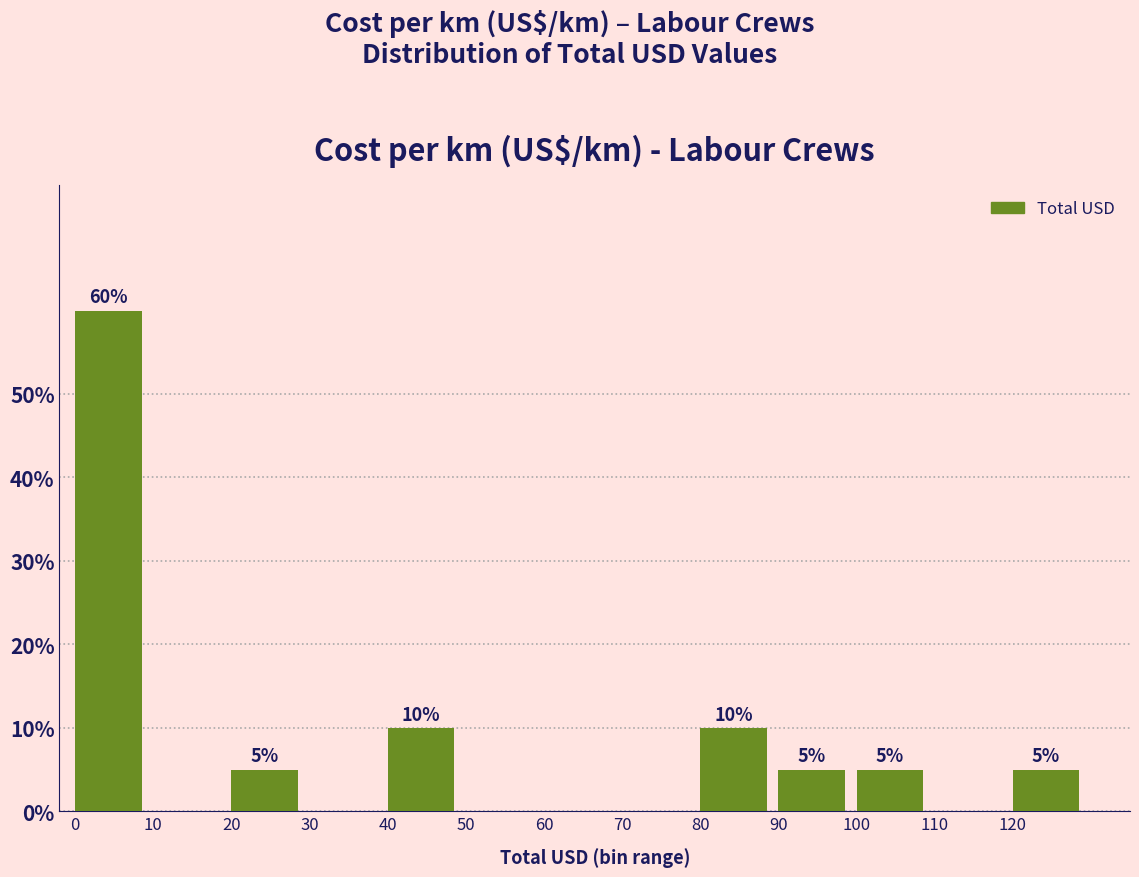

Over which range of the x-axis is the bar tallest?

0 to 10